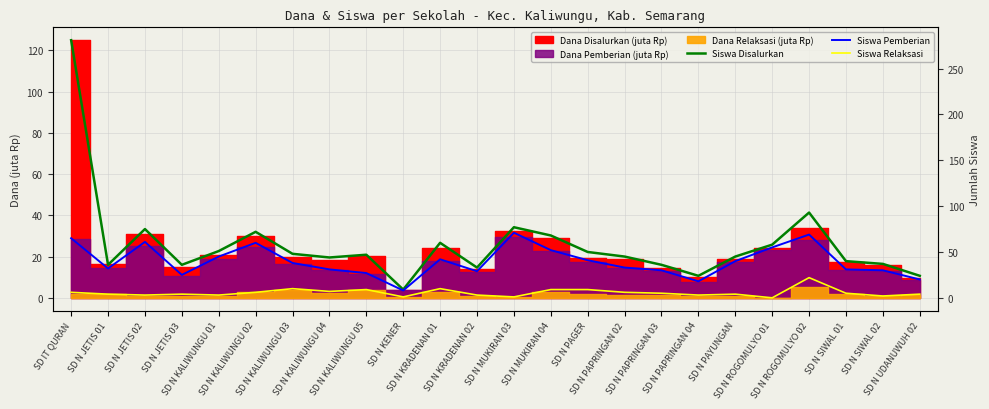

Rank the categories by Siswa Relaksasi value from highest to lowest.

SD N ROGOMULYO 02, SD N KALIWUNGU 03, SD N KRADENAN 01, SD N KALIWUNGU 05, SD N MUKIRAN 04, SD N PAGER, SD N KALIWUNGU 04, SD IT QURAN, SD N KALIWUNGU 02, SD N PAPRINGAN 02, SD N PAPRINGAN 03, SD N SIWAL 01, SD N JETIS 01, SD N JETIS 03, SD N PAYUNGAN, SD N UDANUWUH 02, SD N JETIS 02, SD N KALIWUNGU 01, SD N KRADENAN 02, SD N PAPRINGAN 04, SD N SIWAL 02, SD N KENER, SD N MUKIRAN 03, SD N ROGOMULYO 01